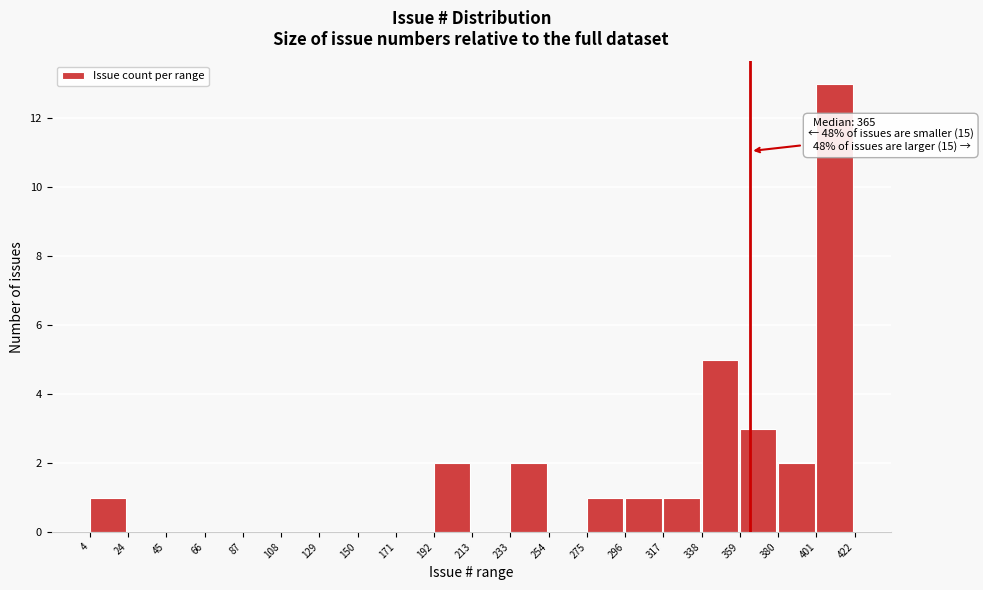

Which range on the x-axis has the tallest bar?

401 to 422